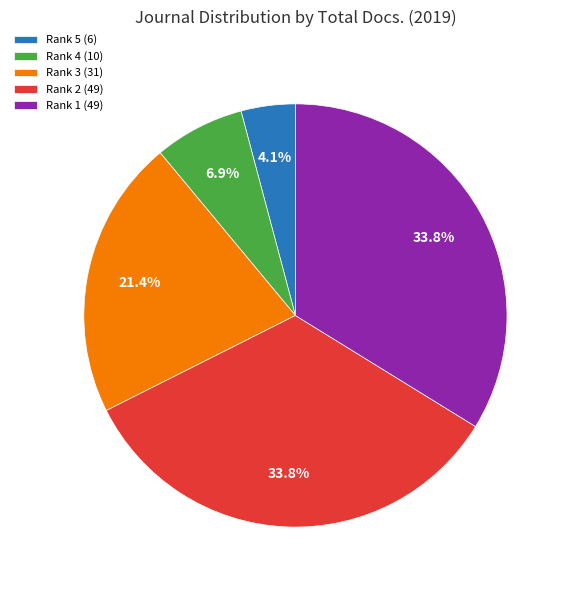

Is there a majority slice in this chart?

No